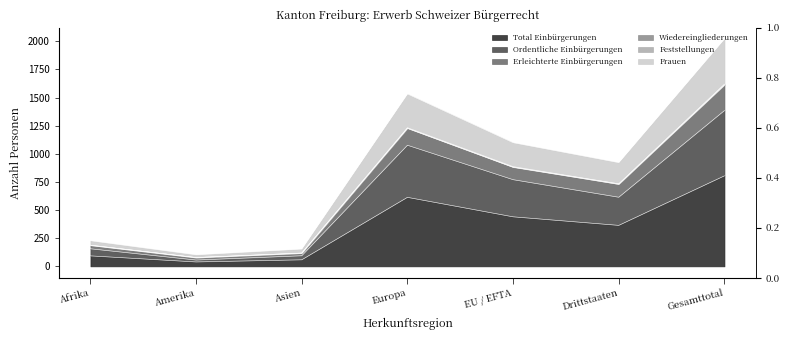

What is the highest value of the Total Einbürgerungen series?

804